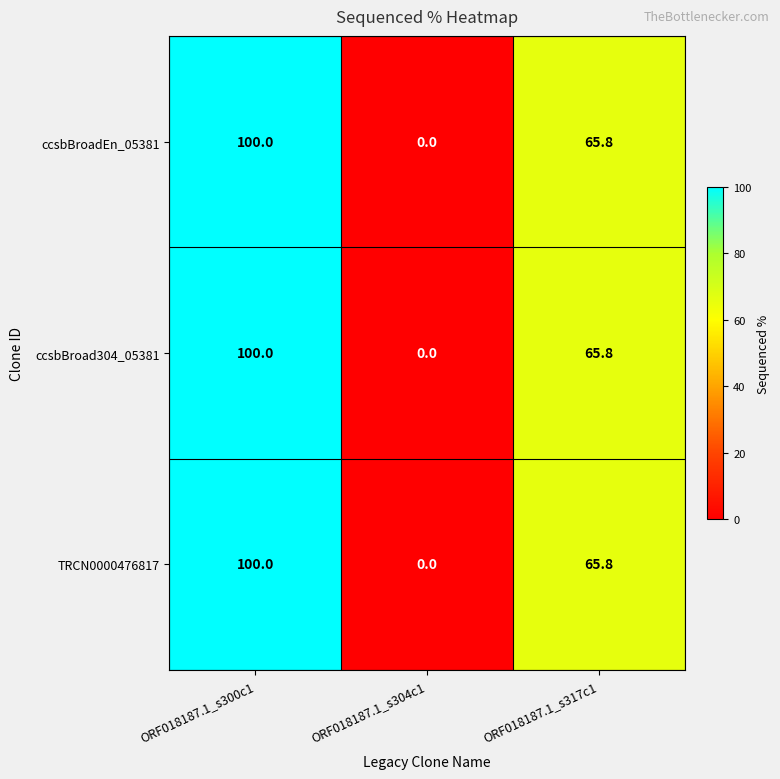

Reading left to right, what are all the values shown in this chart?

ccsbBroadEn_05381: ORF018187.1_s300c1=100.0	ORF018187.1_s304c1=0.0	ORF018187.1_s317c1=65.8
ccsbBroad304_05381: ORF018187.1_s300c1=100.0	ORF018187.1_s304c1=0.0	ORF018187.1_s317c1=65.8
TRCN0000476817: ORF018187.1_s300c1=100.0	ORF018187.1_s304c1=0.0	ORF018187.1_s317c1=65.8